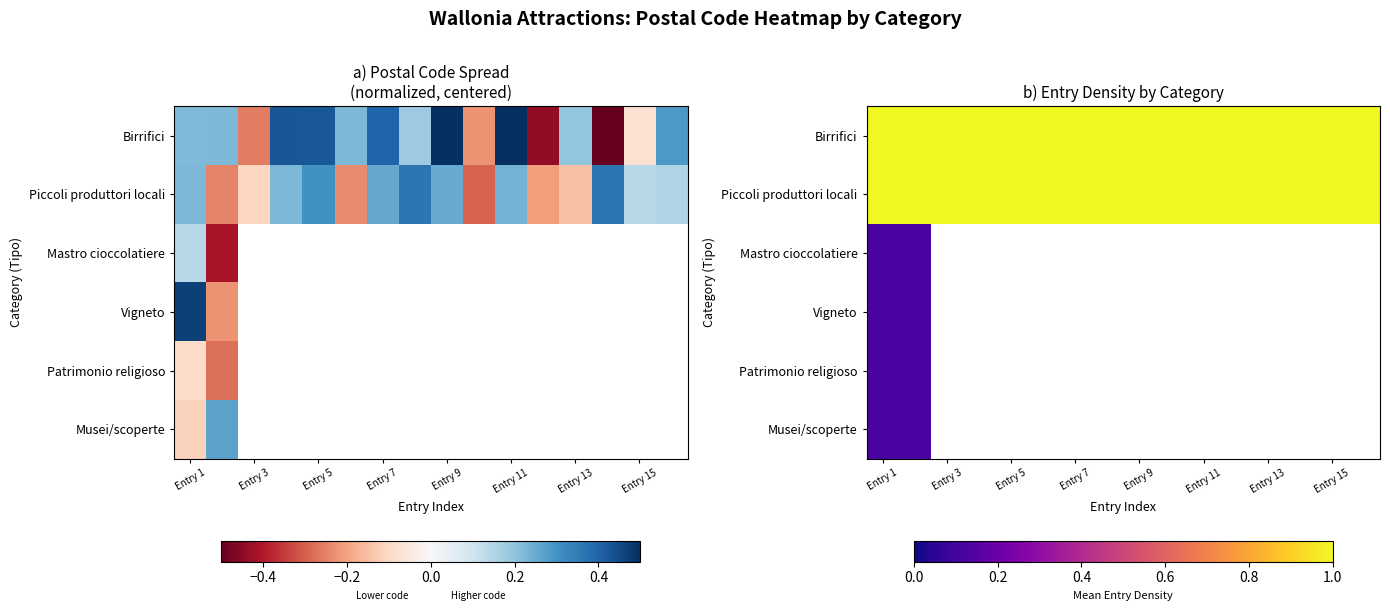

At Entry 15, list the series in order from smallest to largest.

Birrifici, Piccoli produttori locali, Mastro cioccolatiere, Vigneto, Patrimonio religioso, Musei/scoperte